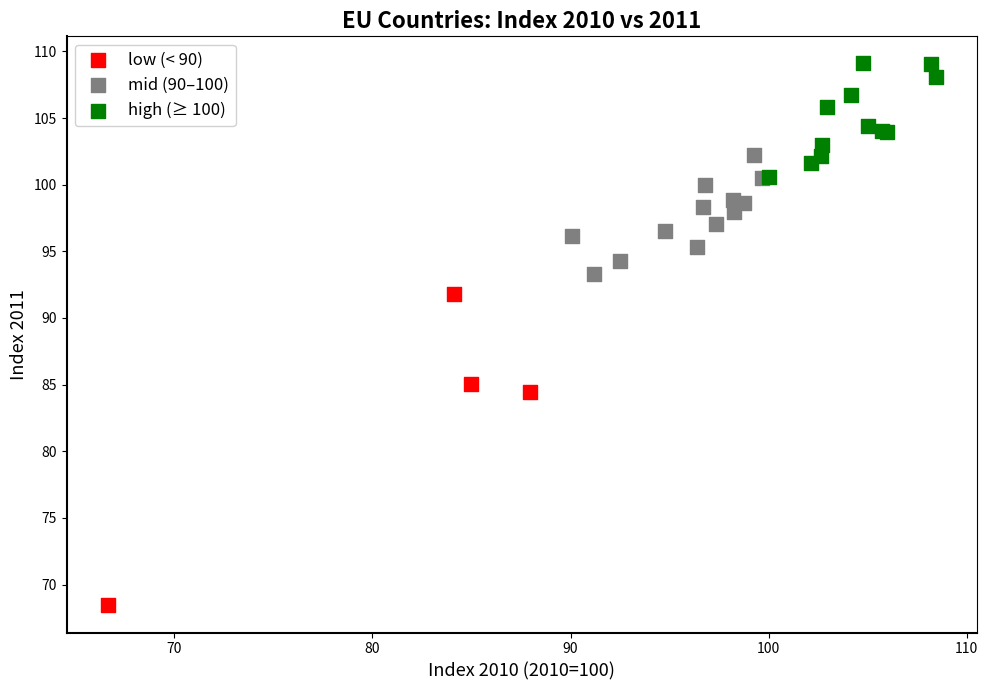

Which series has the widest spread of Y values?

low (< 90)